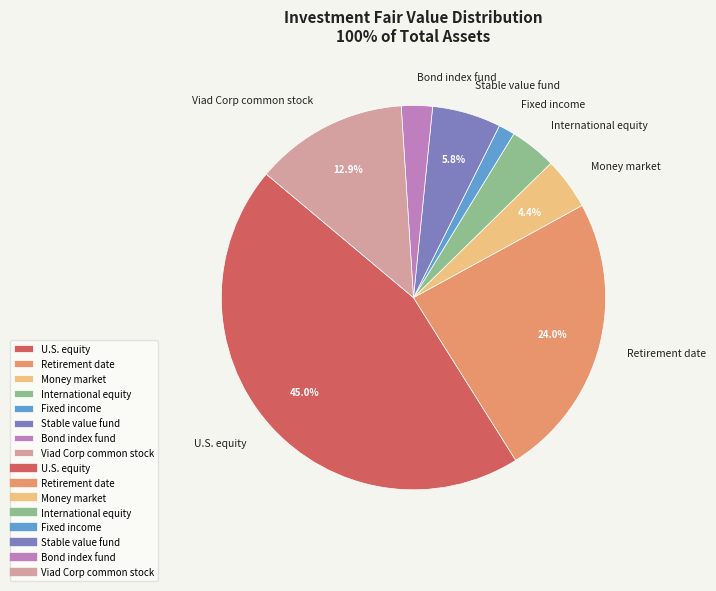

To the nearest percent, what is the average slice percentage?

12%